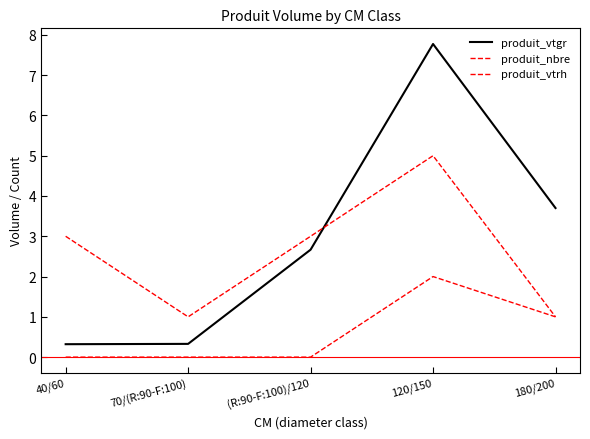

What is the difference between the maximum and minimum values in the produit_vtrh series?

2.0